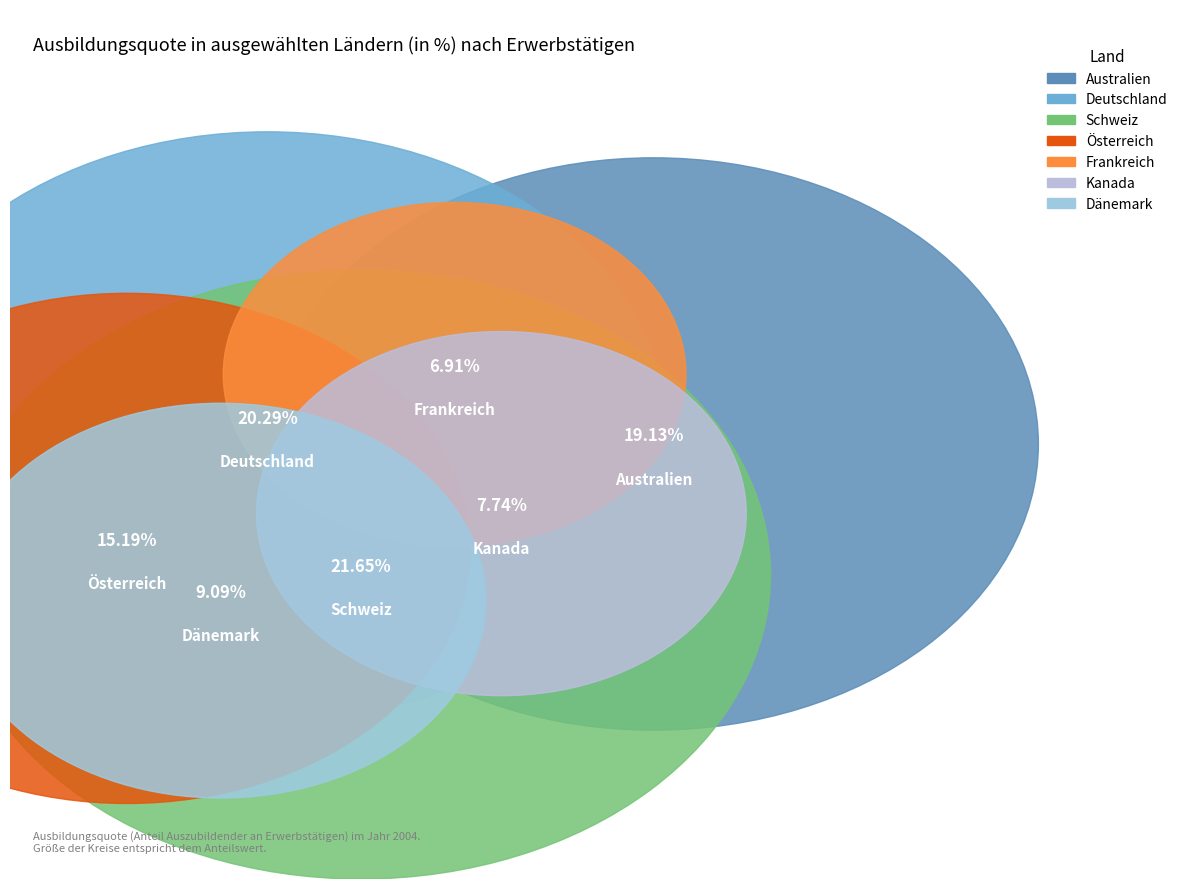

Does Frankreich account for over 50% of the chart?

No